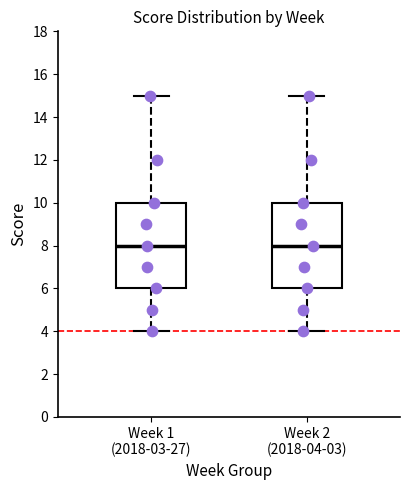

Where is the lower edge of the box for Week 2 (2018-04-03) on the y-axis? The values are not printed on the chart, so give them approximately, as read against the axis.

6